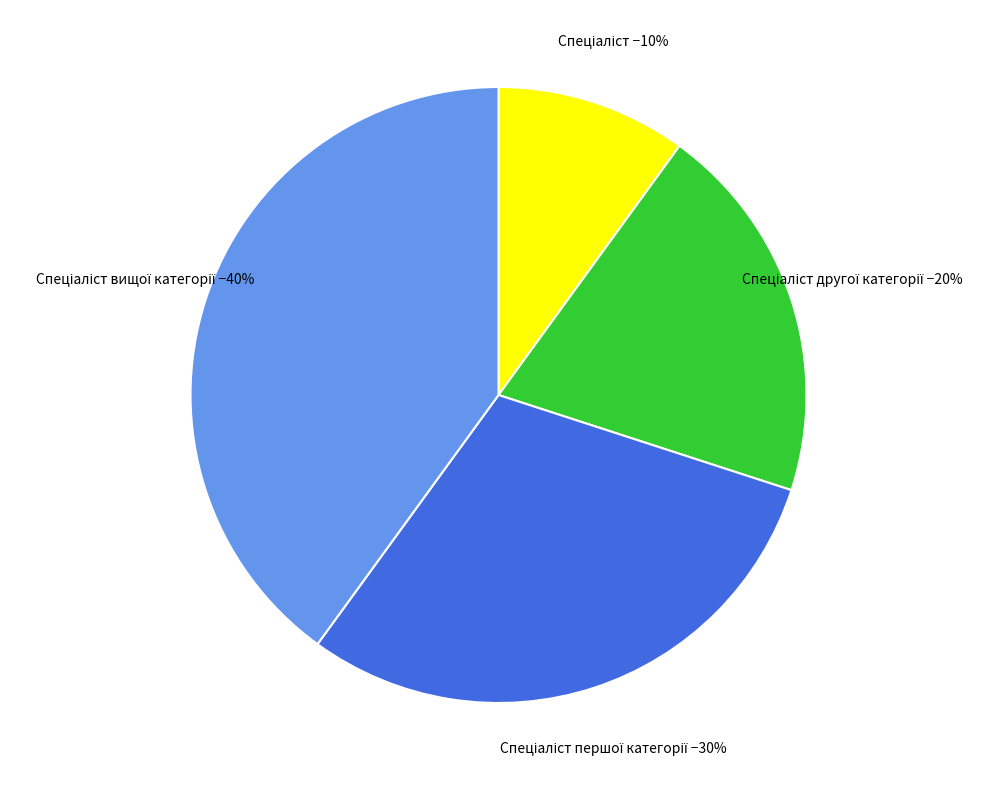

Is there a majority slice in this chart?

No